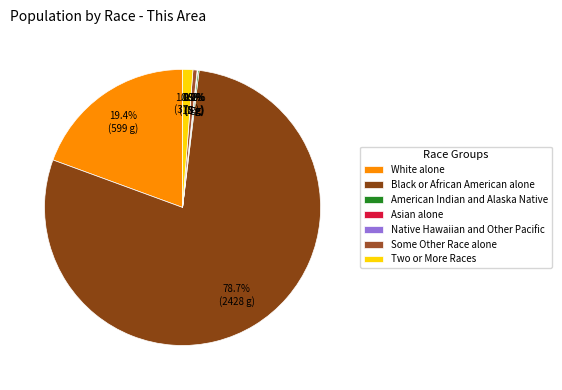

Between Some Other Race alone and Asian alone, which is larger?

Some Other Race alone